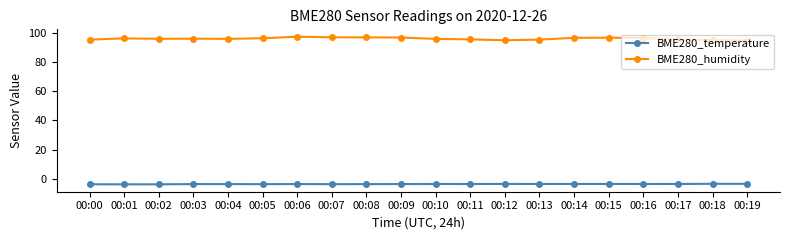

True or false: BME280_temperature has more than 0 interior local peaks.

True